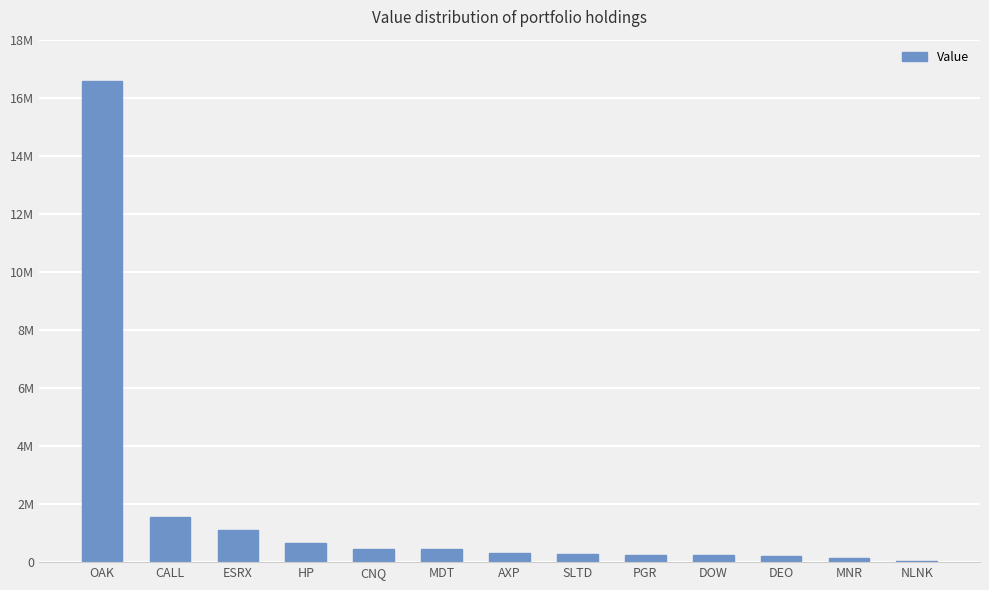

Reading right to left, list all the values displayed in this chart.

NLNK=55000	MNR=129000	DEO=204000	DOW=240000	PGR=258000	SLTD=269000	AXP=303000	MDT=442000	CNQ=457000	HP=668000	ESRX=1105000	CALL=1556000	OAK=16570000